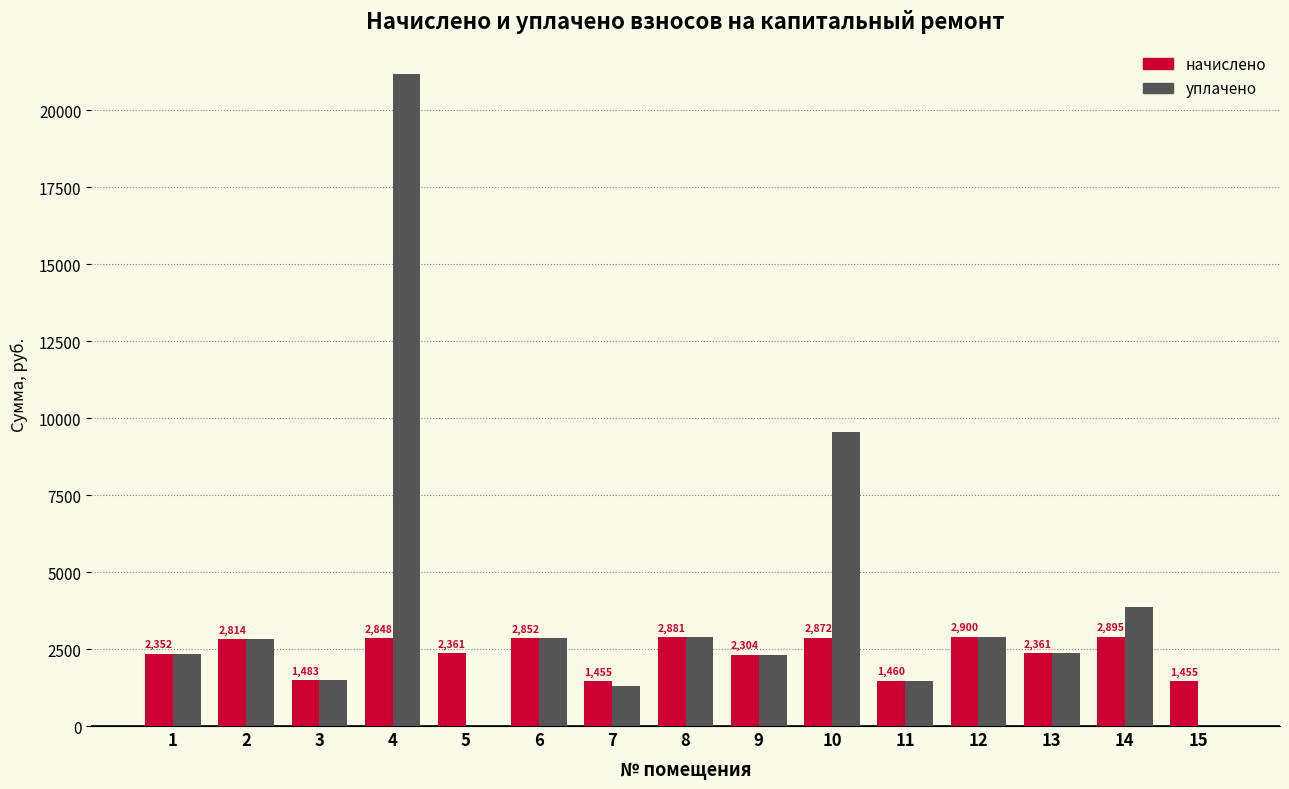

Which series has the largest total across all categories?

уплачено